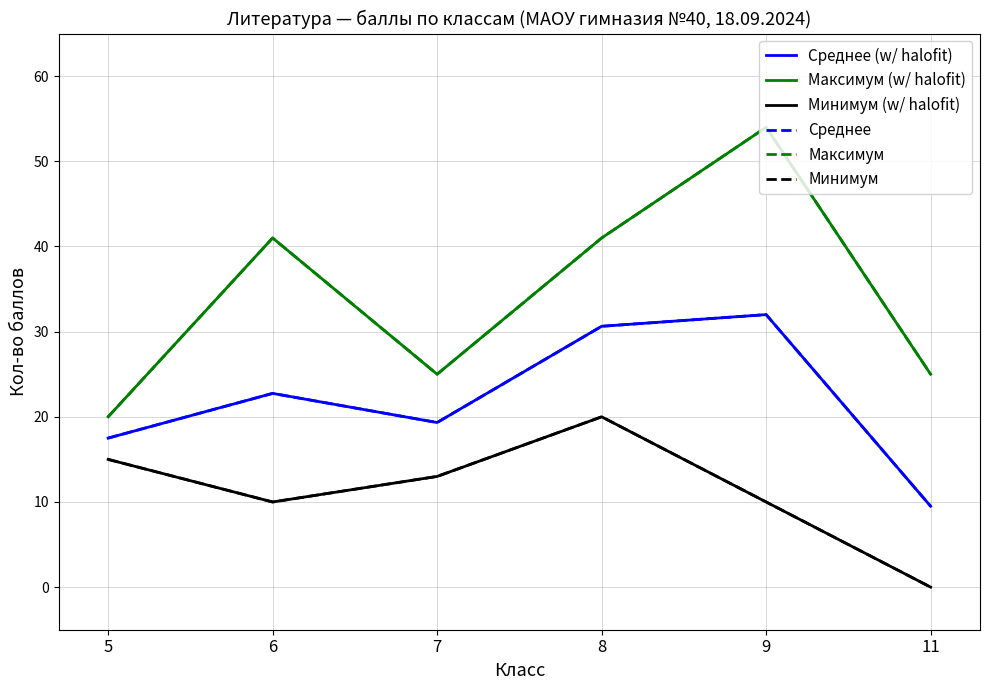

At which label does Максимум (w/ halofit) first exceed 41?

9